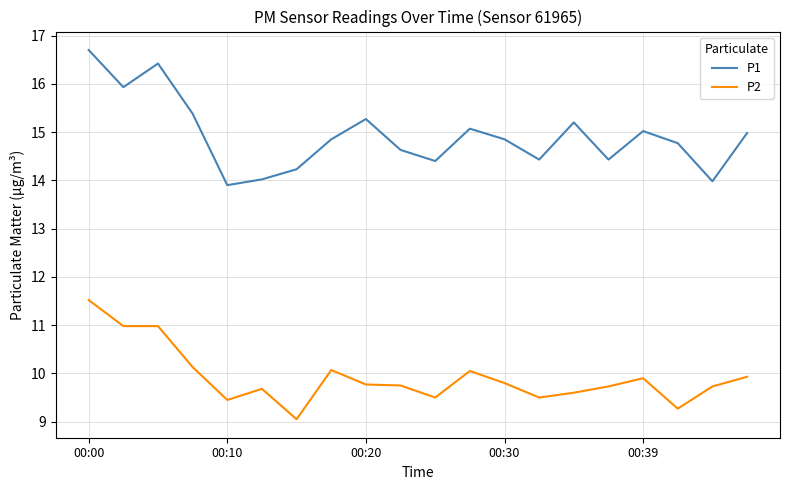

Which series has the largest range (max minus min)?

P1